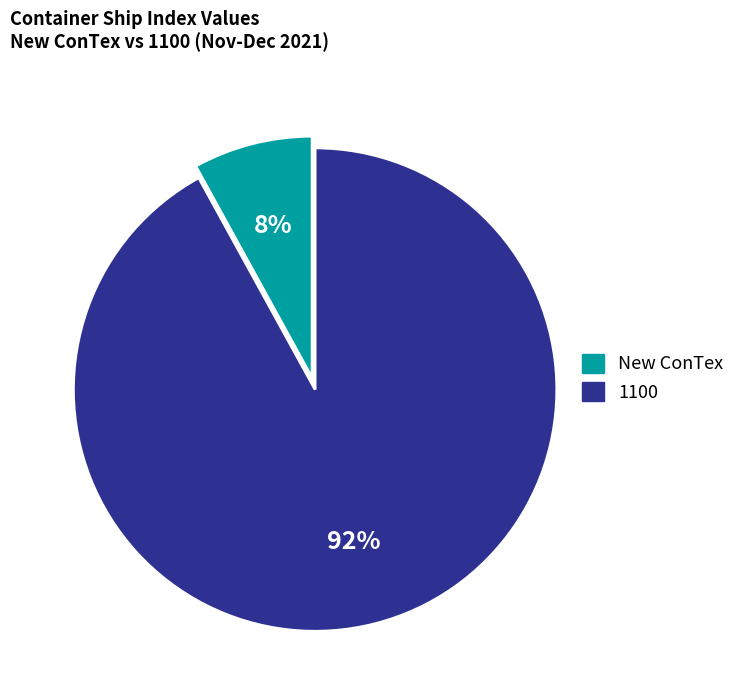

Does any single category account for the majority?

Yes